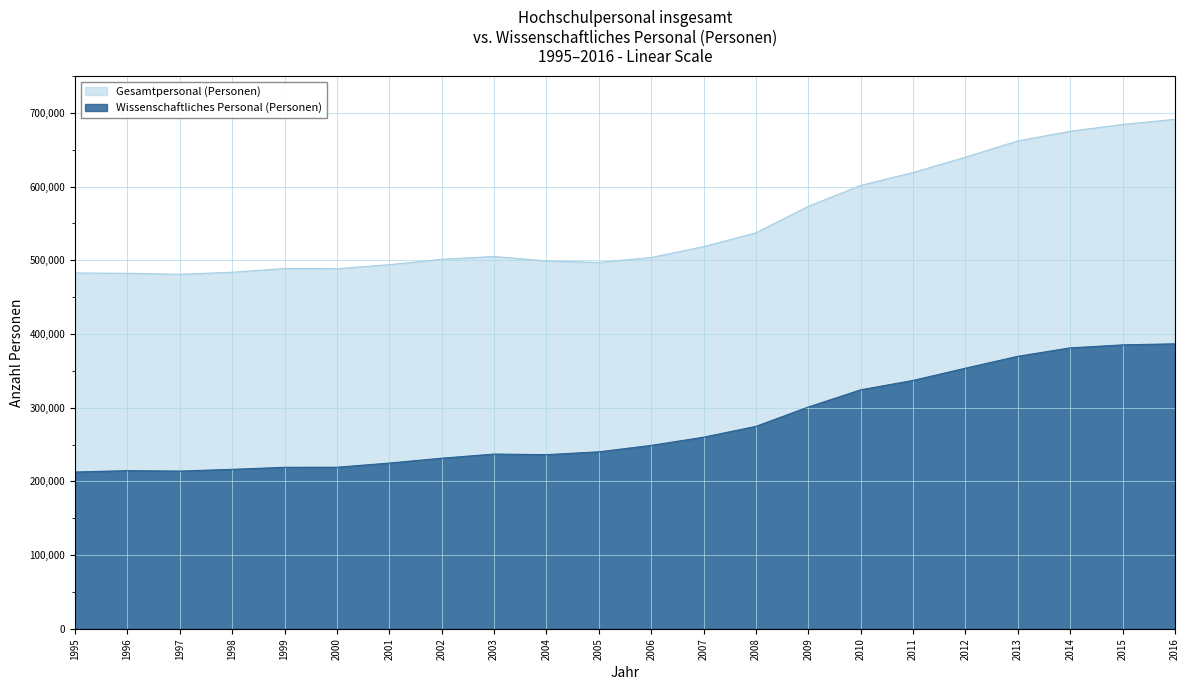

Reading left to right, extract all data points from this chart.

Gesamtpersonal (Personen): 1995=482850	1996=482388	1997=481073	1998=483846	1999=488890	2000=488660	2001=494065	2002=501482	2003=505246	2004=499181	2005=497204	2006=503876	2007=518613	2008=537335	2009=573364	2010=601682	2011=619233	2012=640021	2013=662076	2014=675146	2015=684385	2016=691363
Wissenschaftliches Personal (Personen): 1995=212841	1996=214668	1997=214054	1998=216425	1999=219222	2000=219296	2001=224959	2002=231542	2003=237162	2004=236375	2005=240186	2006=248938	2007=260064	2008=274769	2009=301042	2010=324367	2011=337102	2012=353690	2013=369847	2014=381269	2015=385311	2016=386752